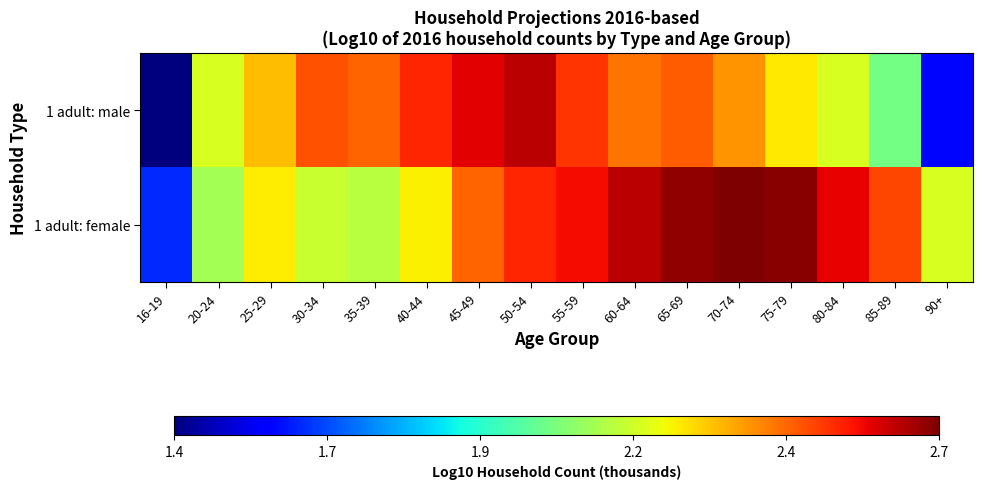

What is the total value across all series at 35-39?

4.6